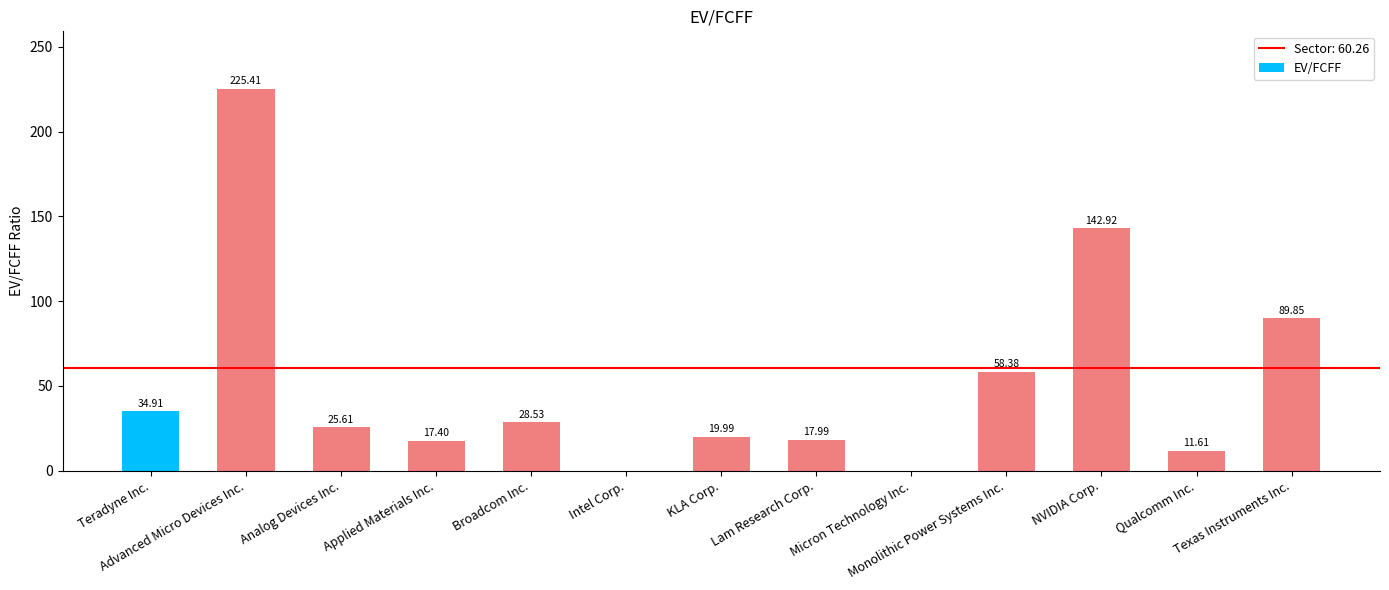

What is the sum of all values?

672.6